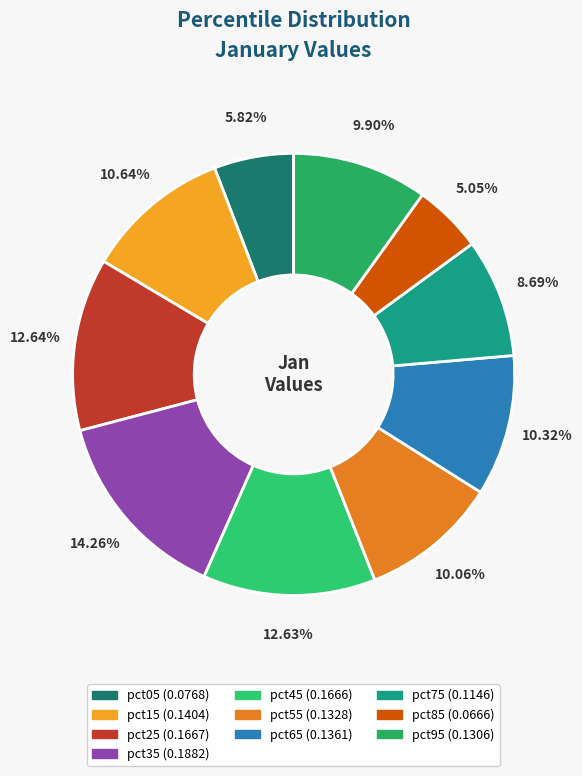

Which slice is the smallest?

pct85